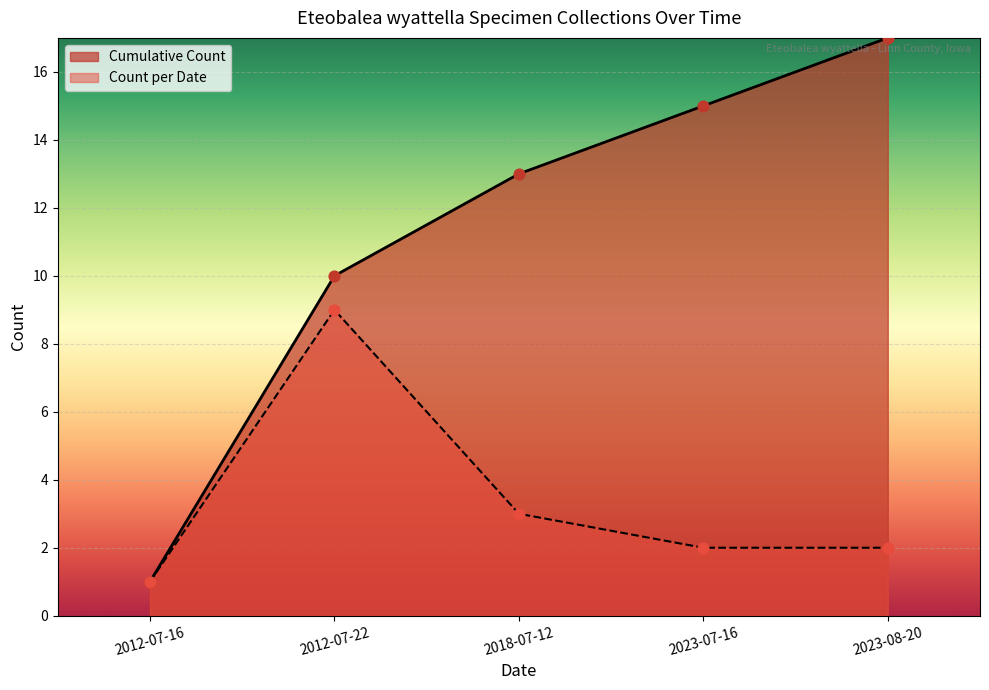

Which series contains the lowest Y value?

Count